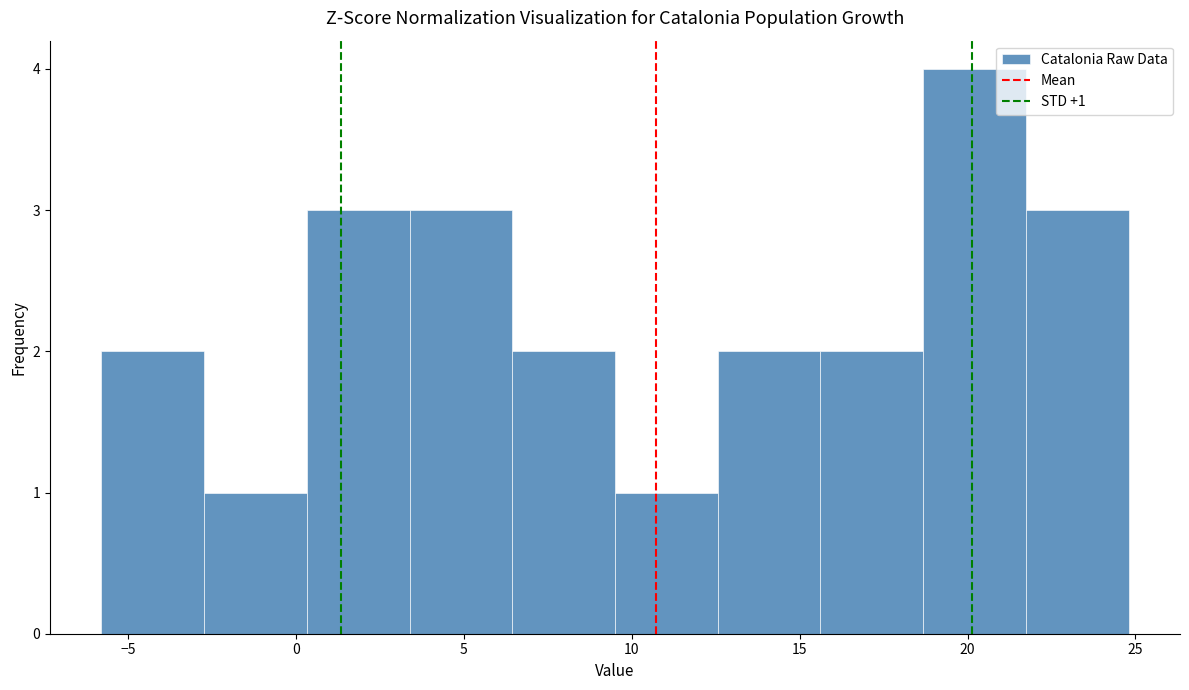

Over which range of the x-axis is the bar tallest?

18.5 to 21.5